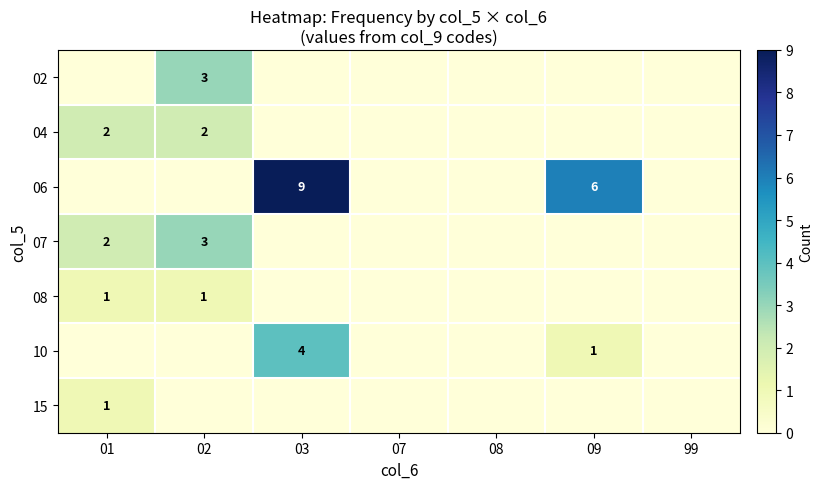

The value of 10 at 09 is 2. True or false?

False